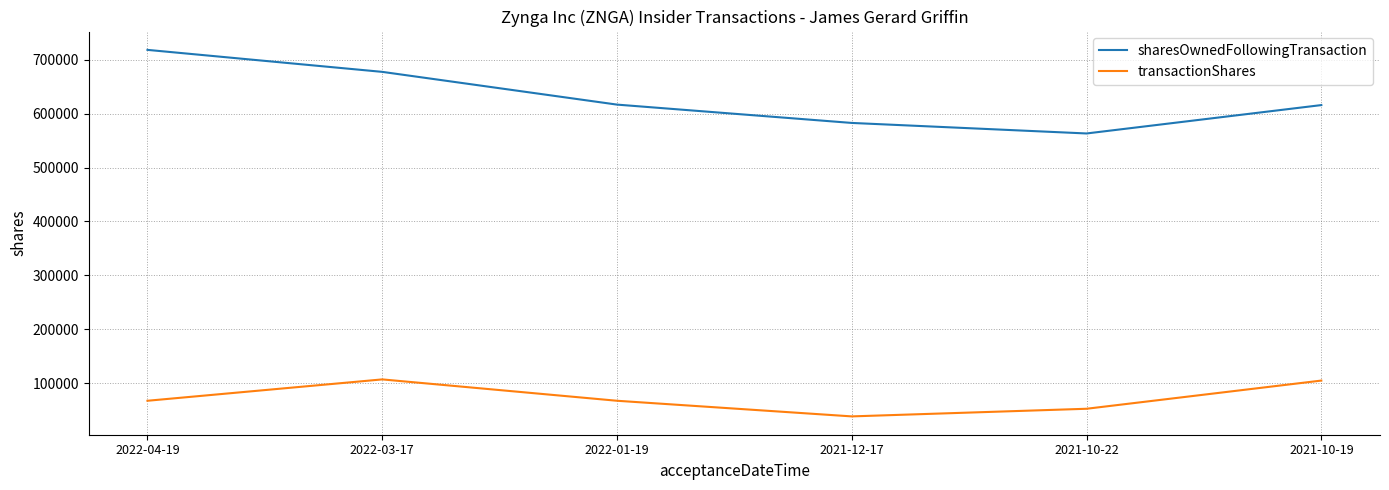

What is the total value across all series at 2022-01-19?

684281